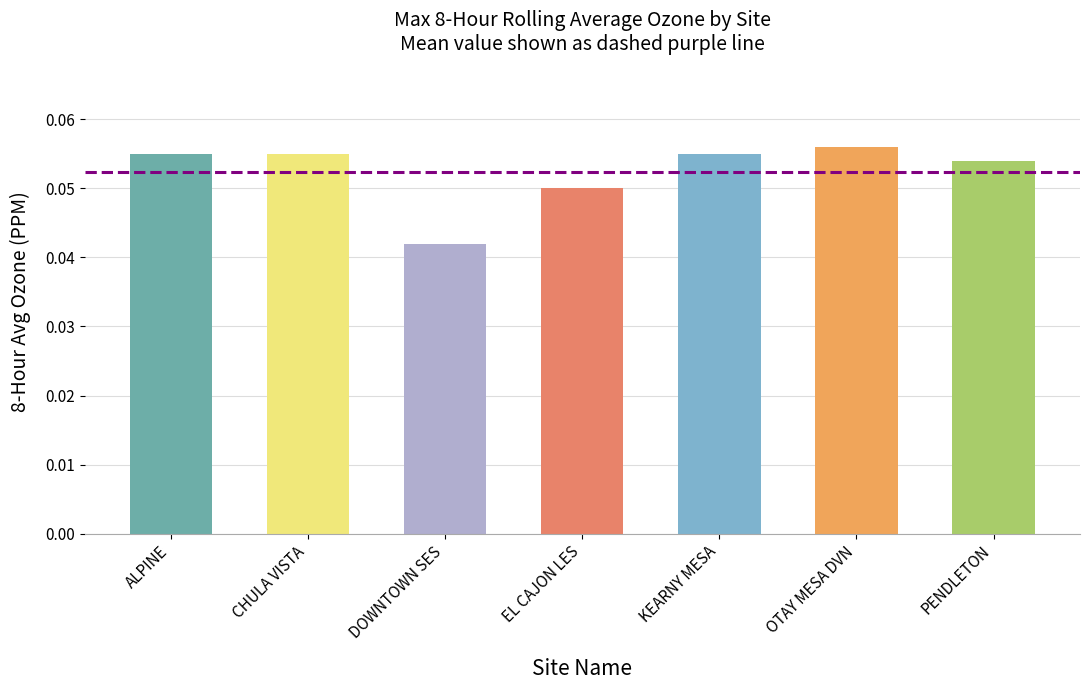

How many categories are shown in the chart?

7